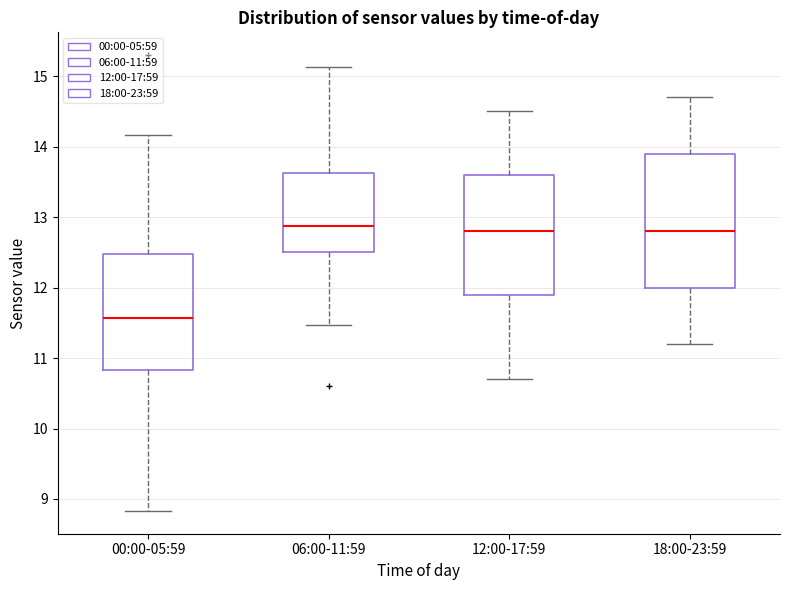

Reading left to right, transcribe this box plot: for each box, give where its median line is, the range the box spans, and where its two whiskers end, as read against the y-axis. The values are not printed on the chart, so give them approximately, as read against the axis.

00:00-05:59: median 11.6, box 10.8 to 12.5, whiskers 8.8 to 14.2
06:00-11:59: median 12.9, box 12.5 to 13.6, whiskers 11.5 to 15.1
12:00-17:59: median 12.8, box 11.9 to 13.6, whiskers 10.7 to 14.5
18:00-23:59: median 12.8, box 12.0 to 13.9, whiskers 11.2 to 14.7